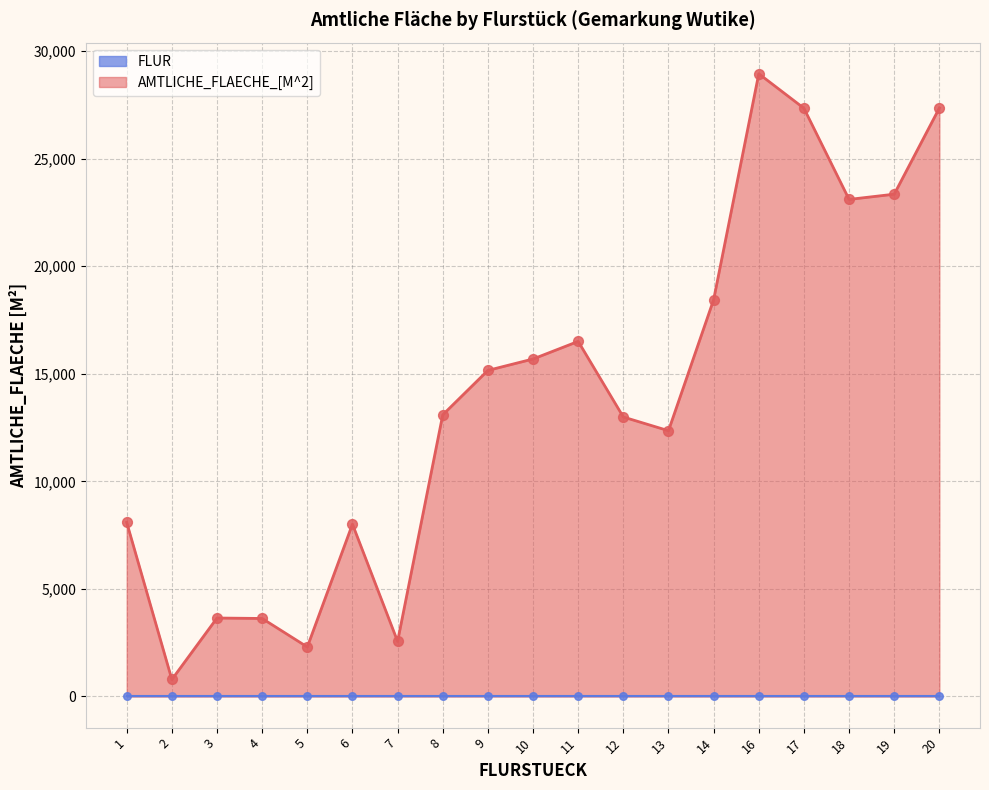

Approximately how many times larger is the value at 18 compared to 17?

0.8